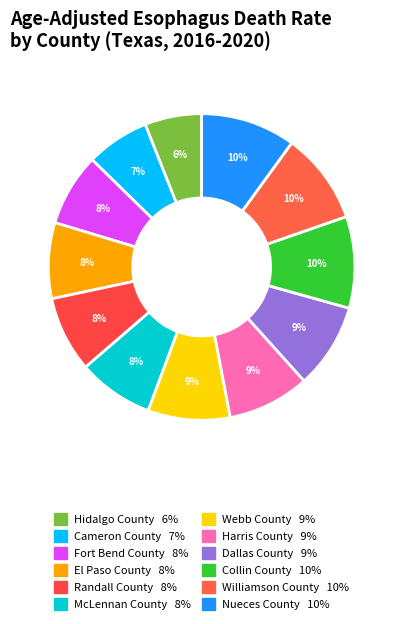

The Harris County slice represents 9% of the pie. True or false?

True